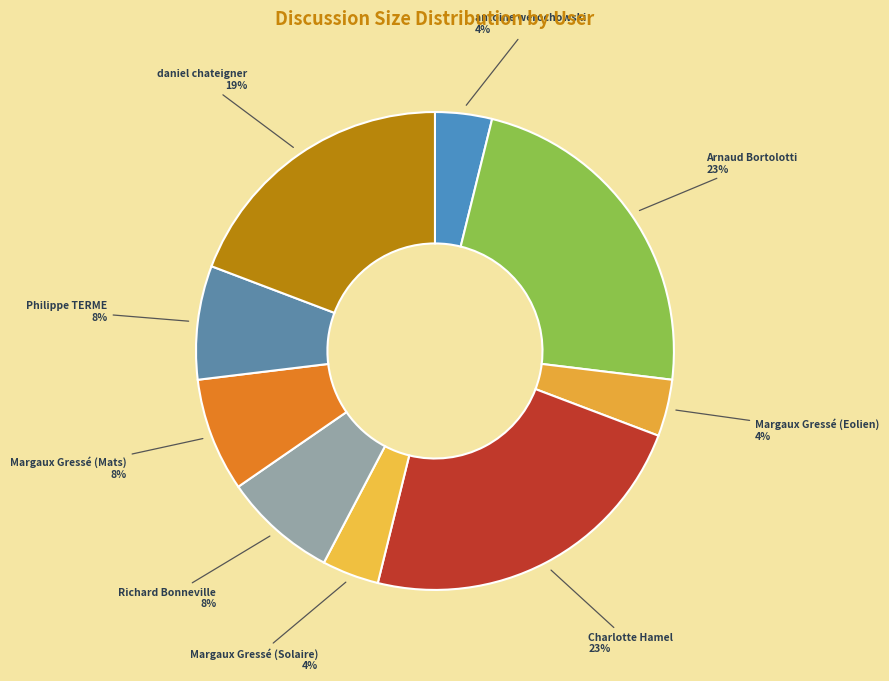

To the nearest percent, what portion does Margaux Gressé (Eolien) represent?

4%